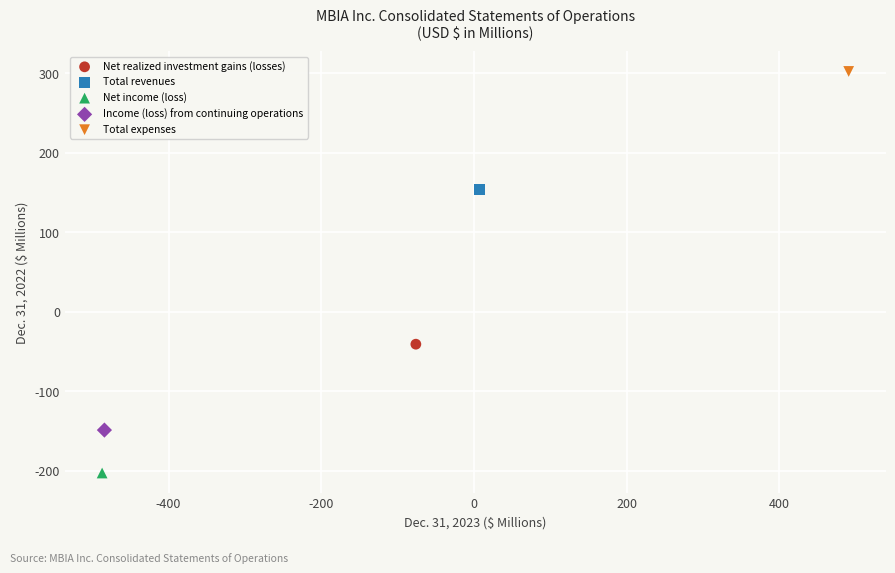

Which series reaches the maximum Y coordinate?

Total expenses